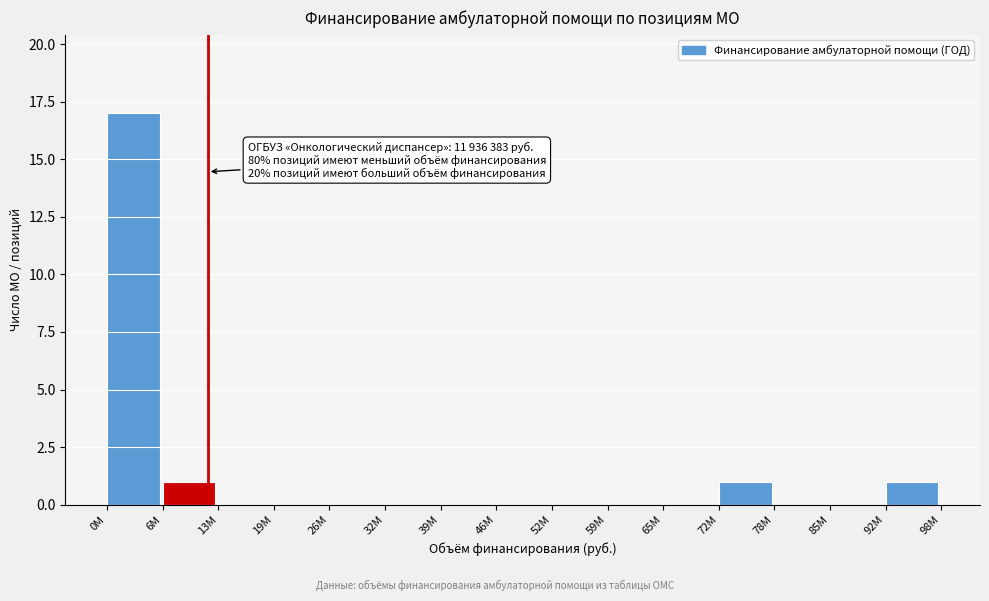

Reading right to left, list all the values displayed in this chart.

92M=1	85M=0	78M=0	72M=1	65M=0	59M=0	52M=0	46M=0	39M=0	32M=0	26M=0	19M=0	13M=0	6M=1	0M=17